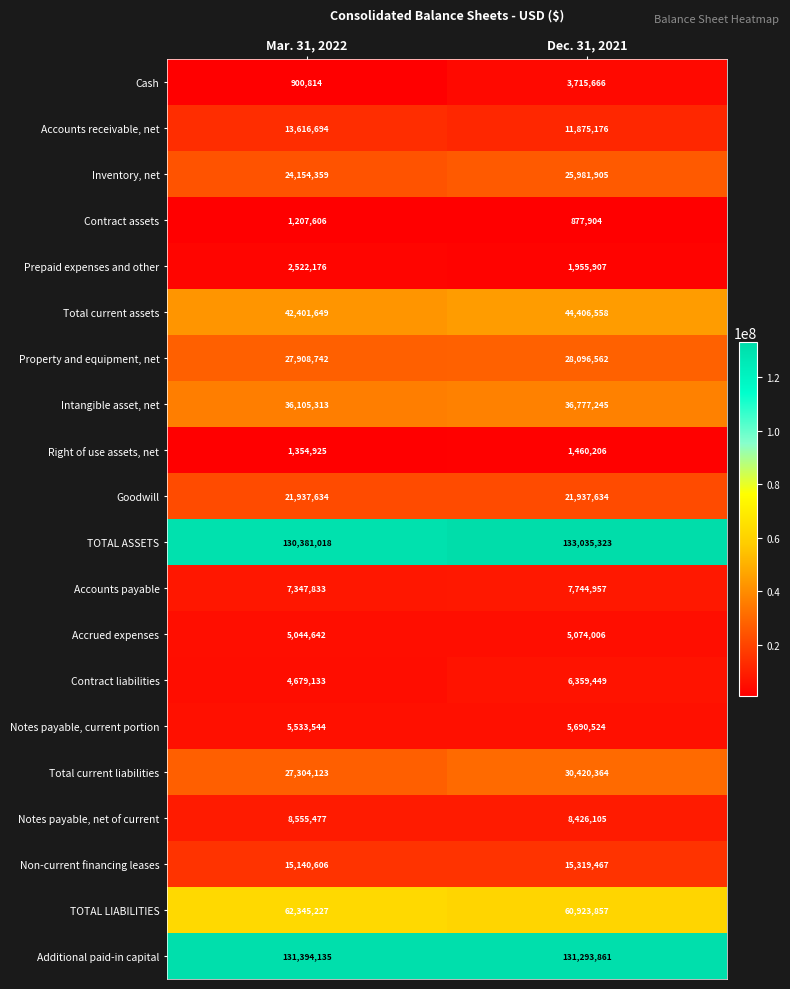

What is the minimum value for Non-current financing leases?

15140606